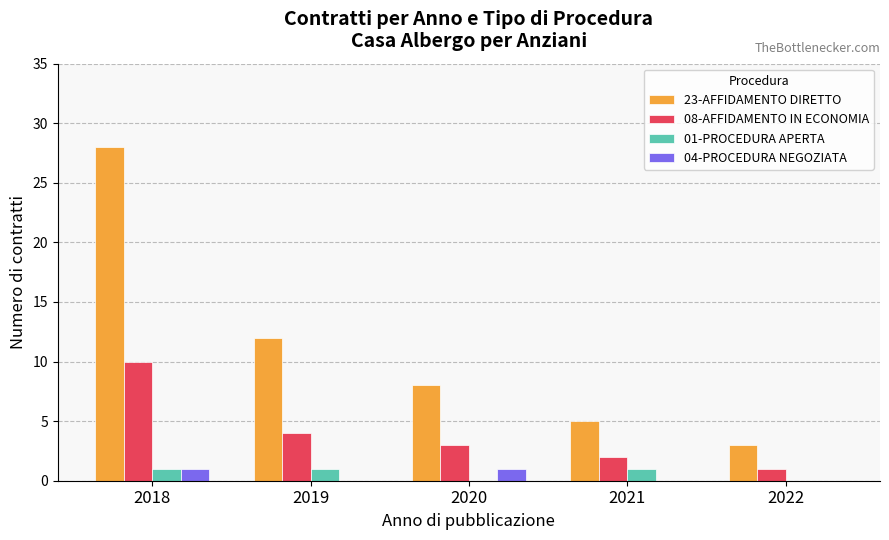

How many groups of bars are there?

5